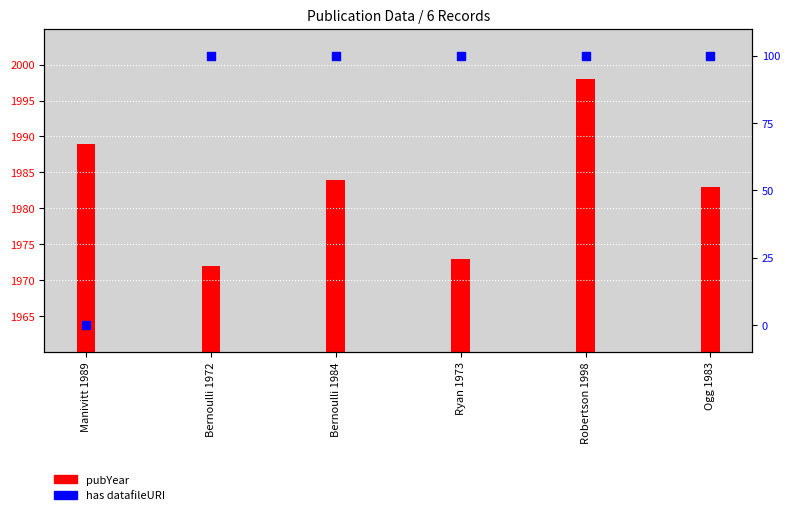

What is the ratio of the value at Ryan 1973 to the value at Ogg 1983?

1.0